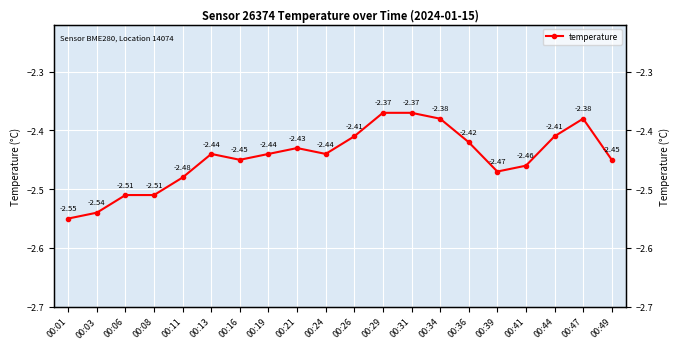

True or false: the data has more than 2 interior local peaks.

True